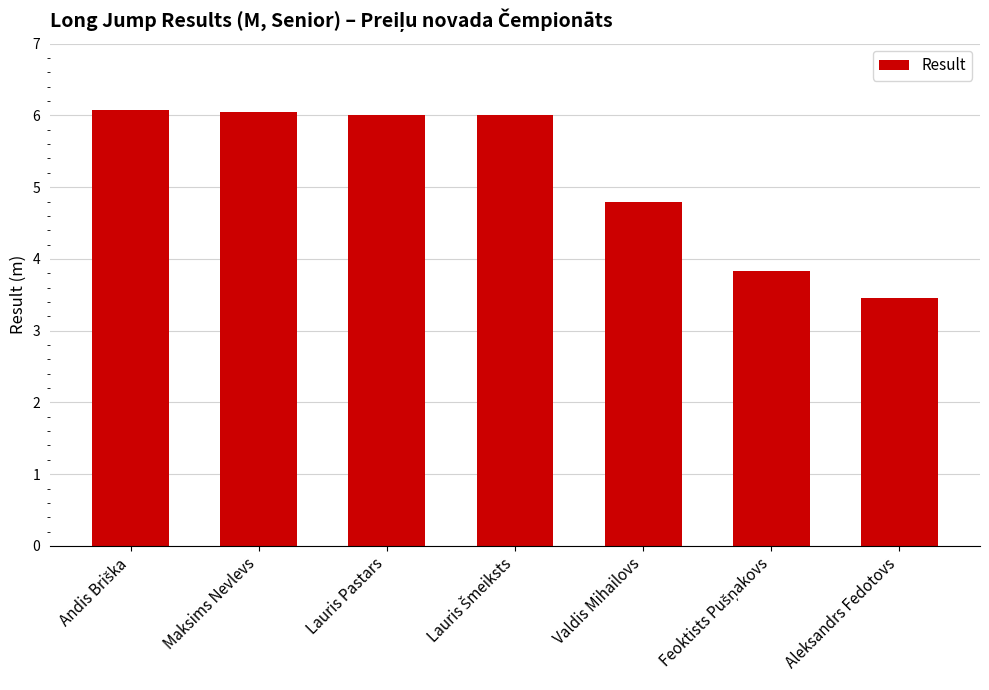

What is the average value?

5.2